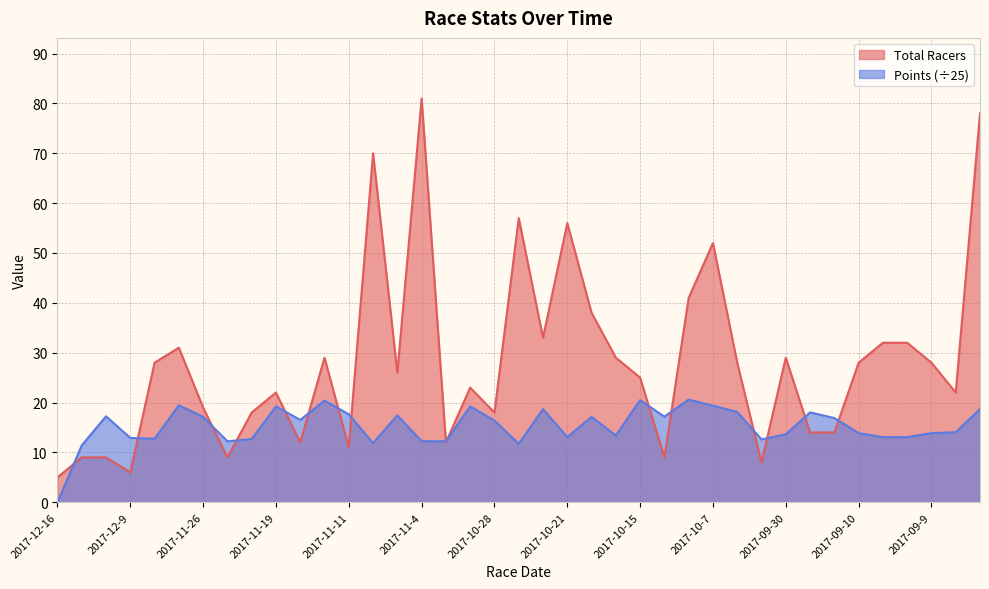

How many positive values does the Points series have?

38